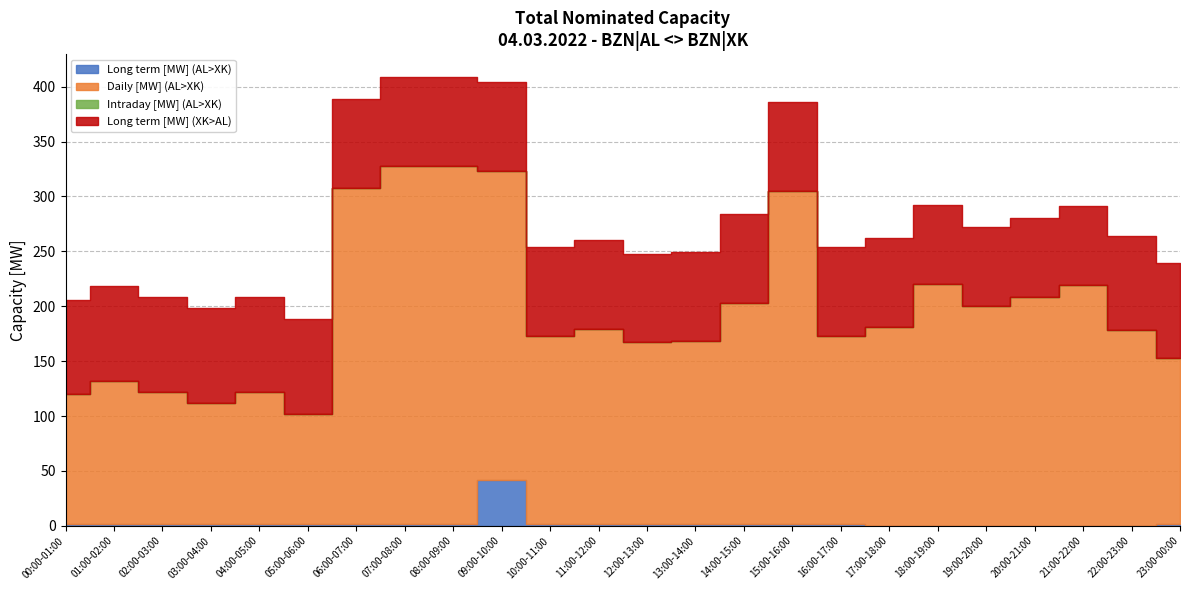

What is the sum of the Long term [MW] (AL>XK) values at 23:00-00:00 and 18:00-19:00?

2